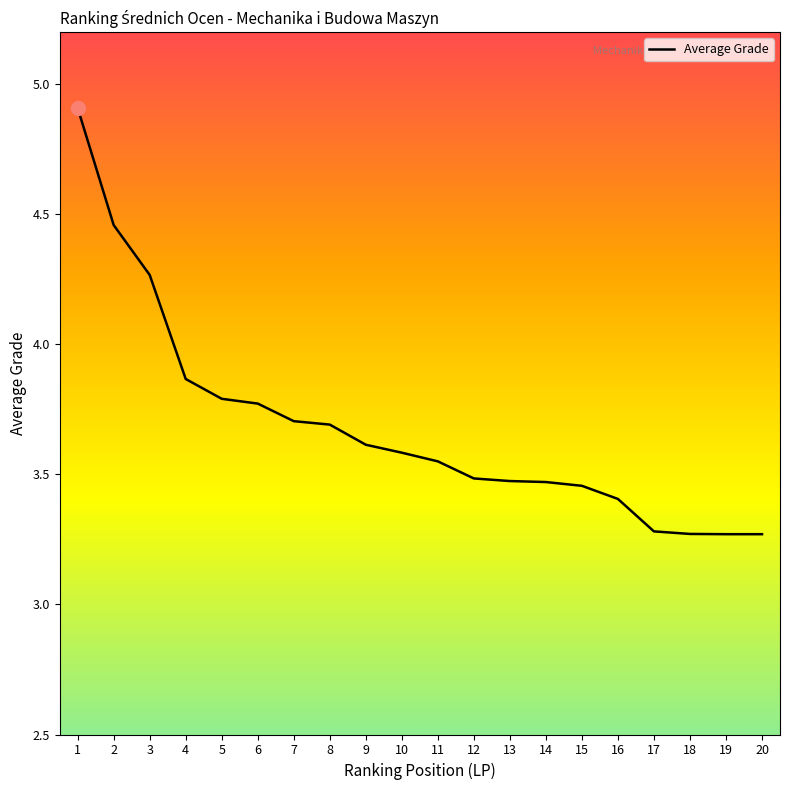

What is the sum of the values at 3 and 2?

8.7